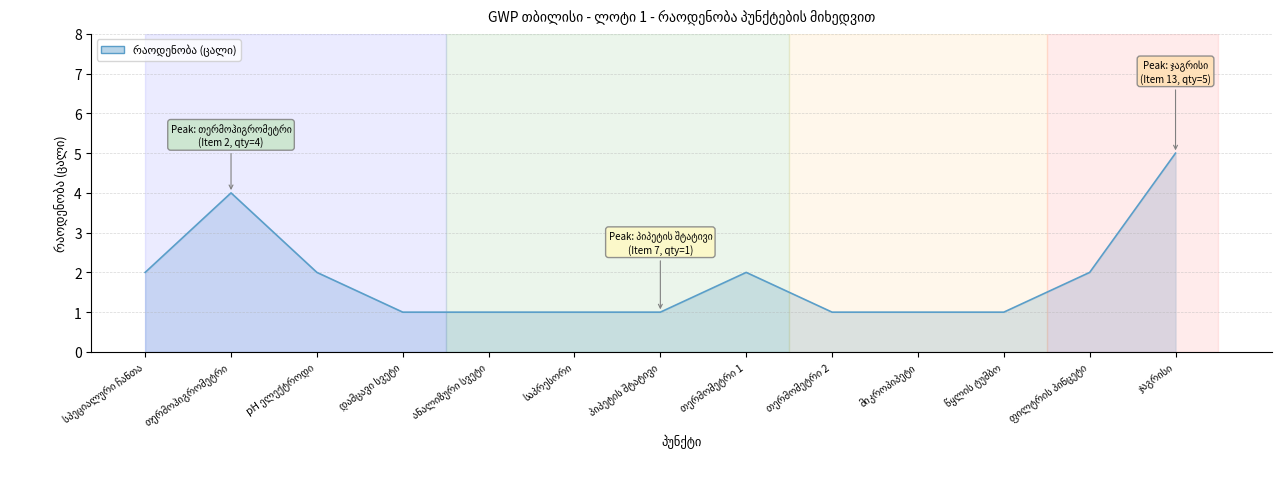

What is the difference between the maximum and minimum values?

4